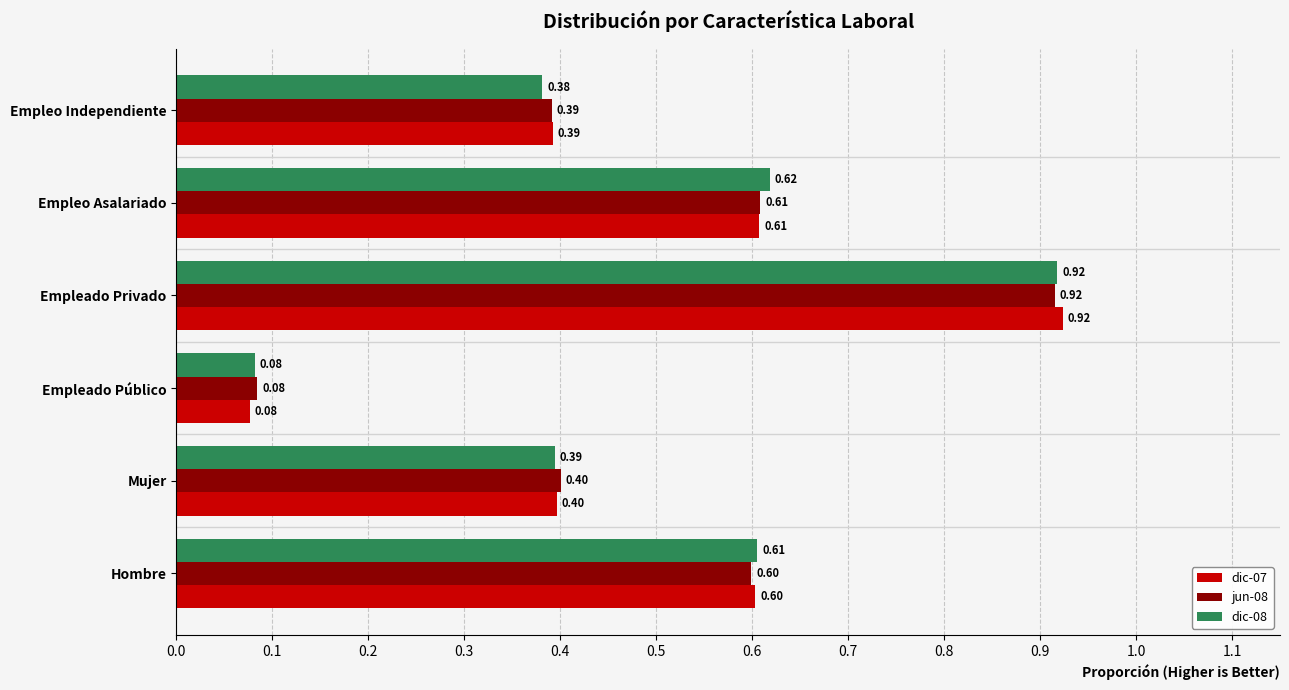

Rank the categories by jun-08 value from lowest to highest.

Empleado Público, Empleo Independiente, Mujer, Hombre, Empleo Asalariado, Empleado Privado